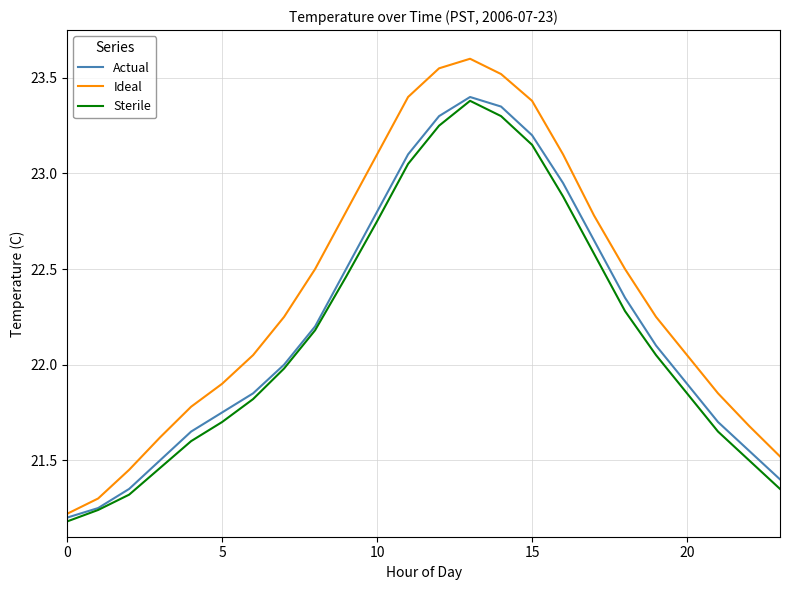

Which series has the widest spread of values?

Ideal